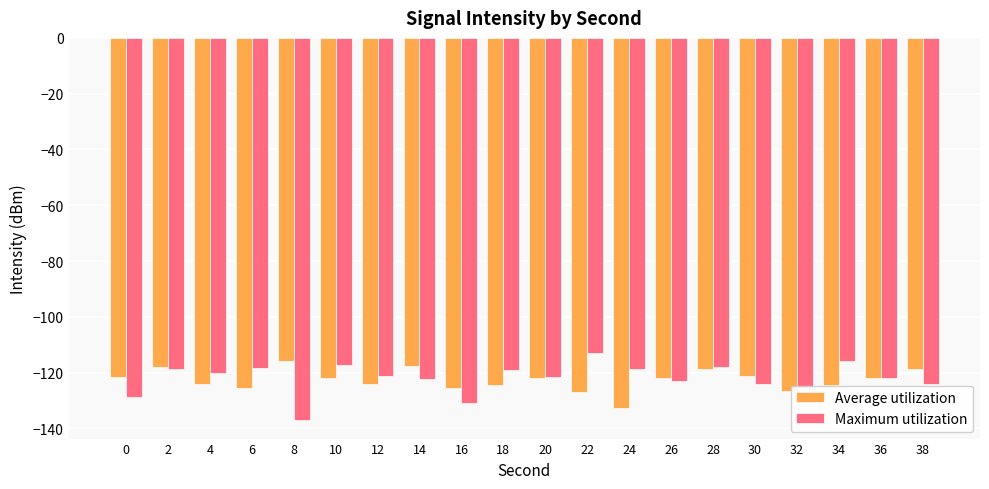

The Average utilization series shows -125.6 at 6. True or false?

True